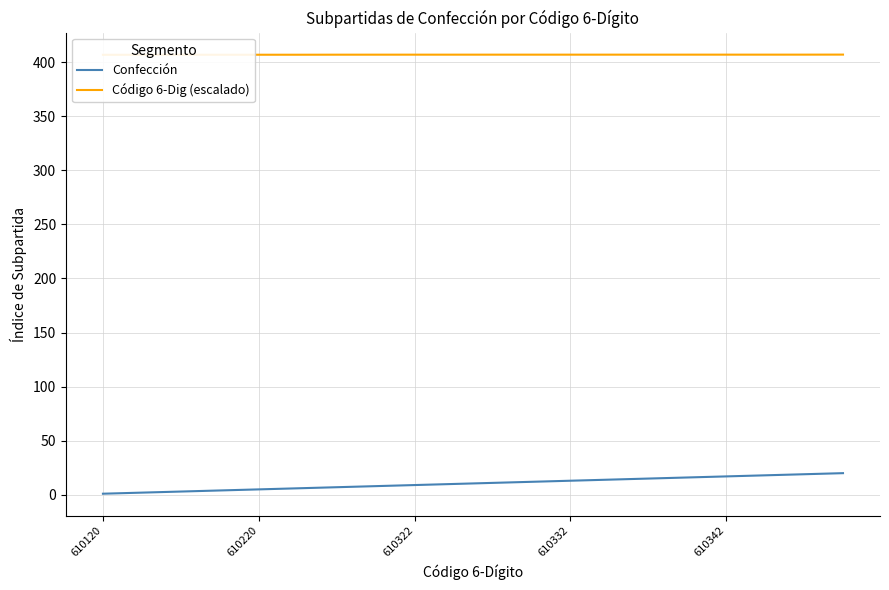

Count the number of data series in this chart.

2